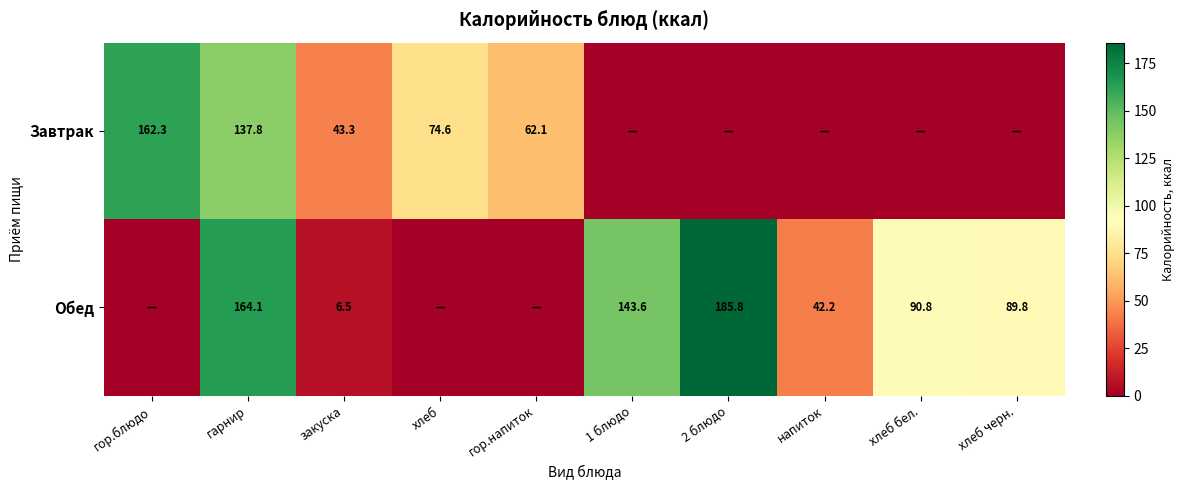

What is the difference between the highest and lowest values at гарнир?

26.3